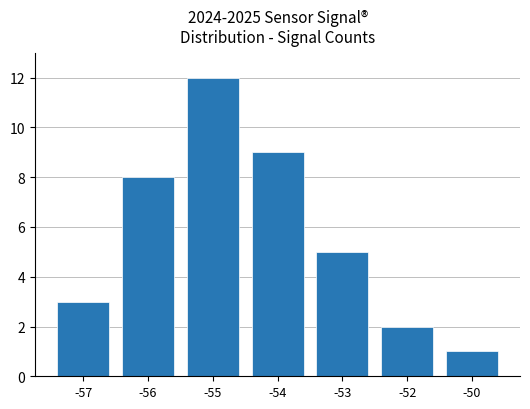

Approximately how many times larger is the value at -54 compared to -57?

3.0